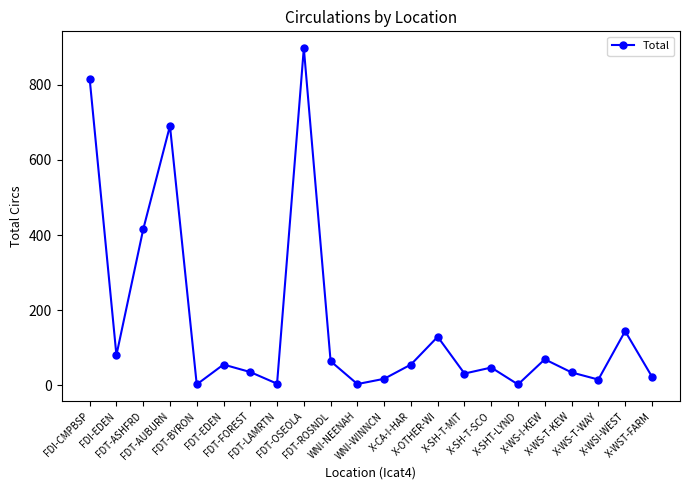

What is the greatest value displayed?

898